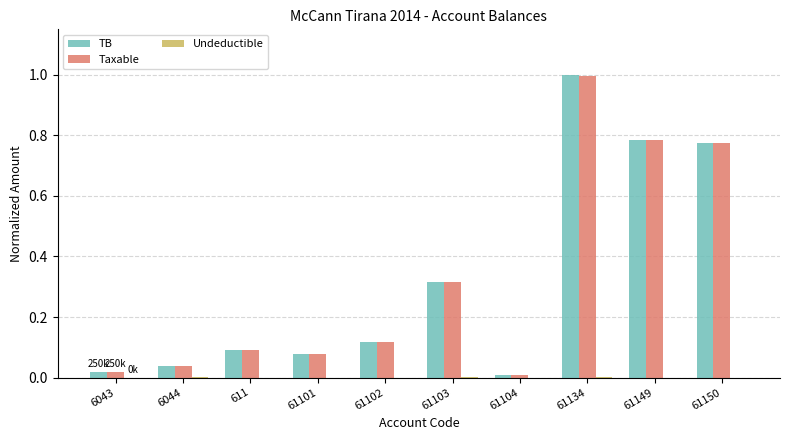

Which category has the highest value across all series?

61134